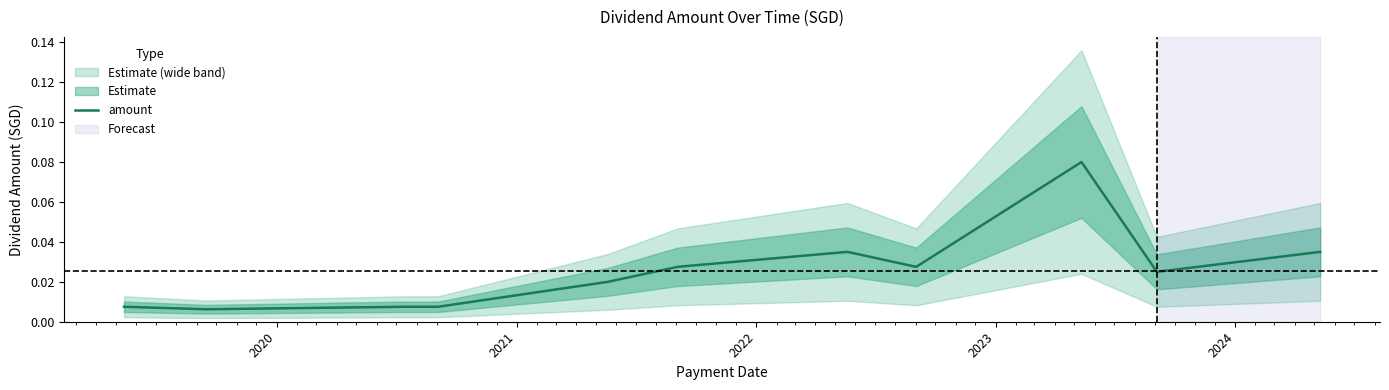

Count the number of categories in the chart.

11